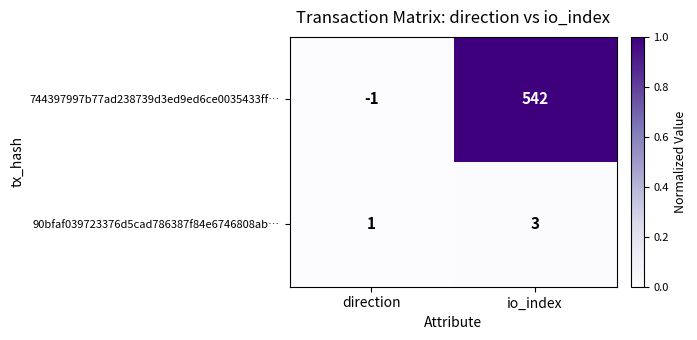

At which label is 90bfaf039723376d5cad786387f84e6746808ab… closest to 2?

direction